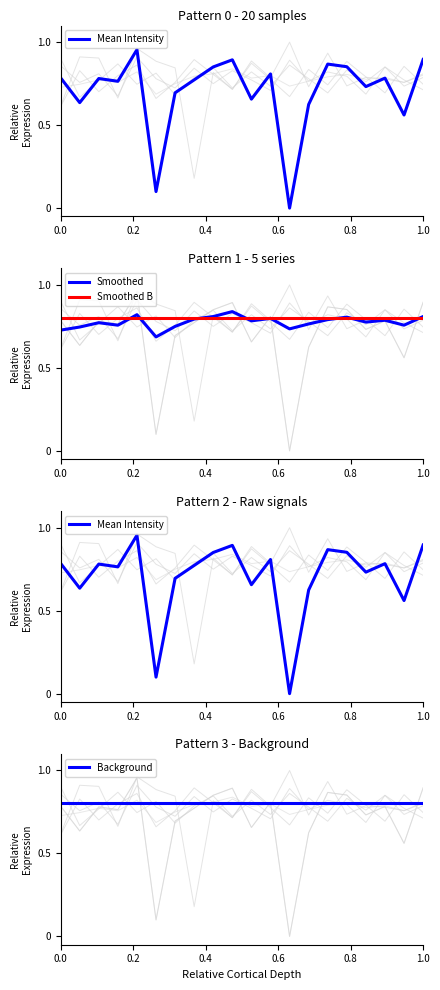

Does the chart display data point markers on the line(s)?

No